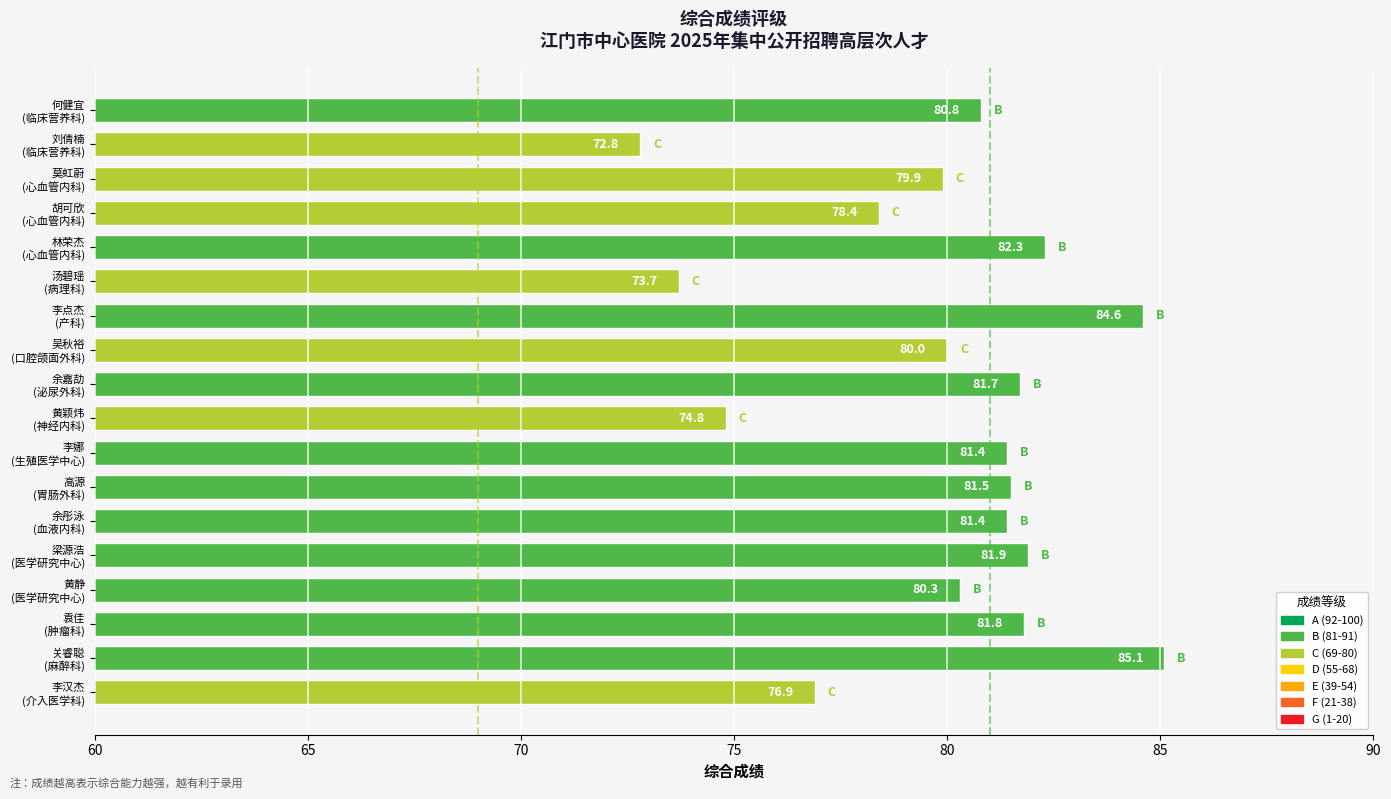

Count the number of data series in this chart.

1